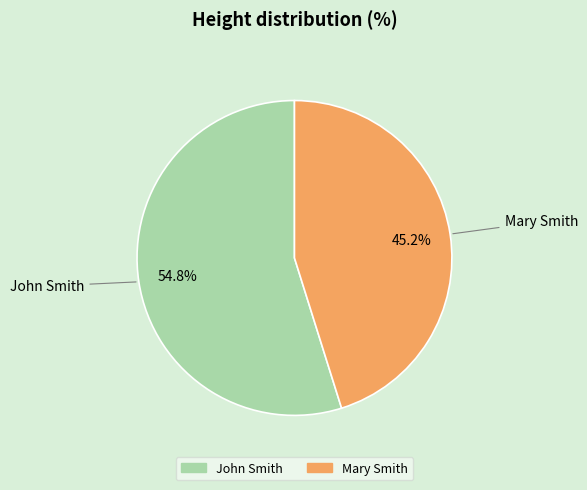

Rank the categories by value from lowest to highest.

Mary Smith, John Smith